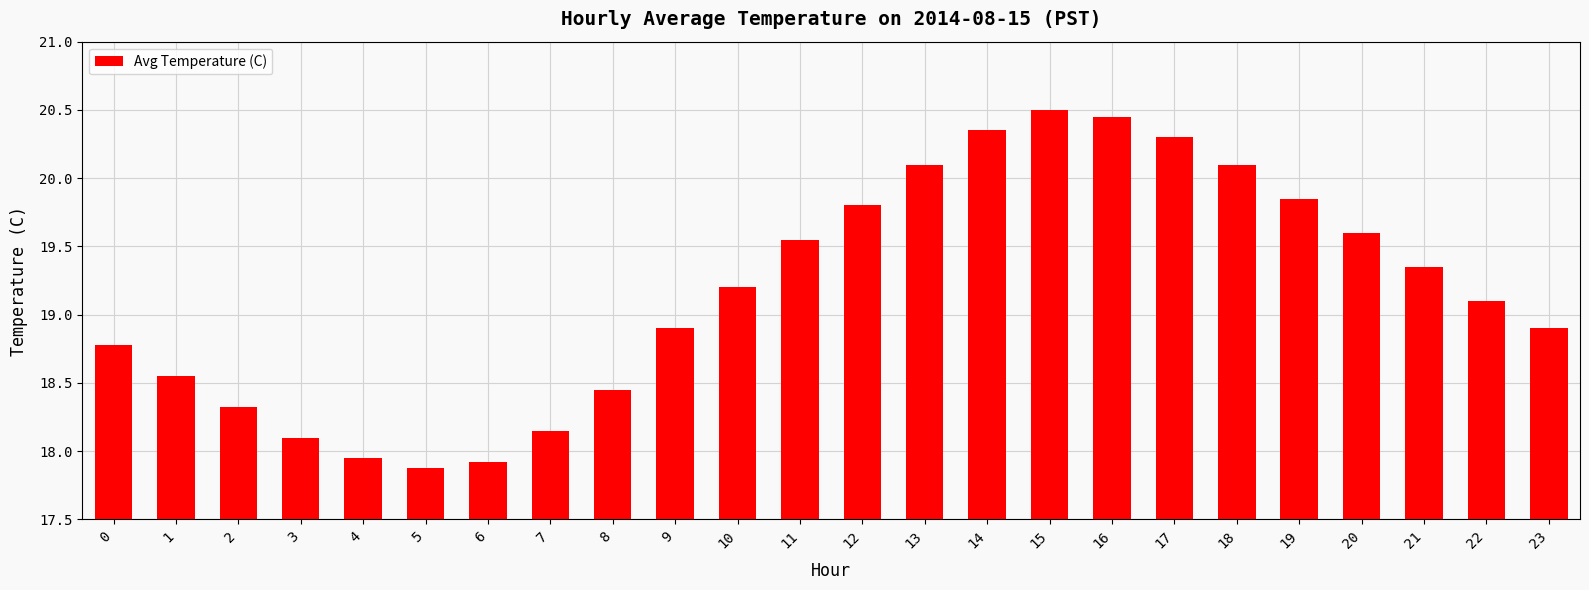

What is the value of the 10th bar from the left?

18.9